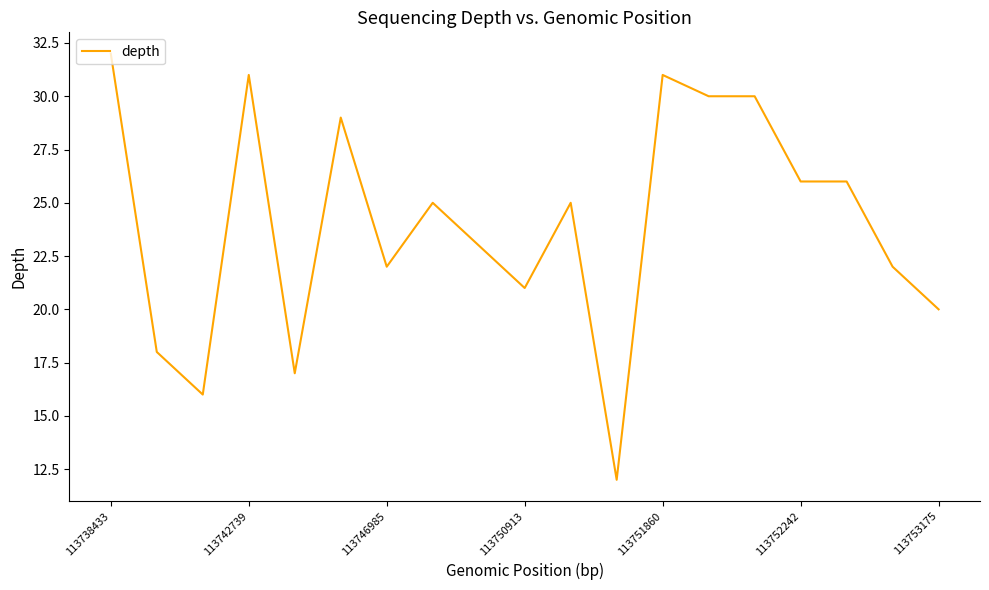

What is the maximum value shown in the chart?

32